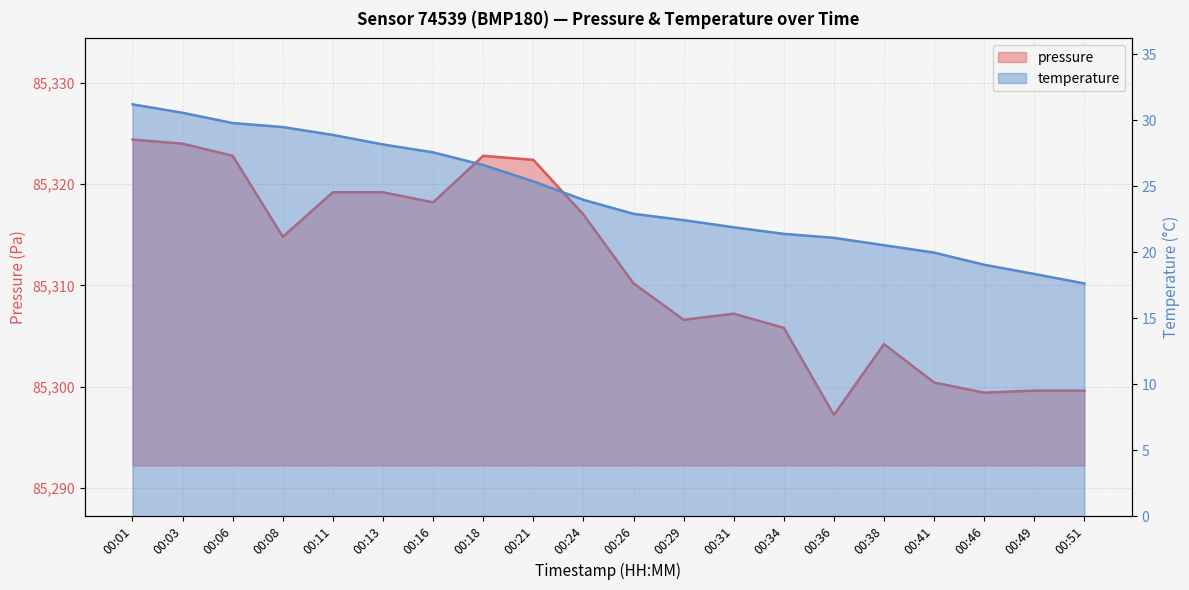

Which series changed the most between 00:41 and 00:46?

pressure